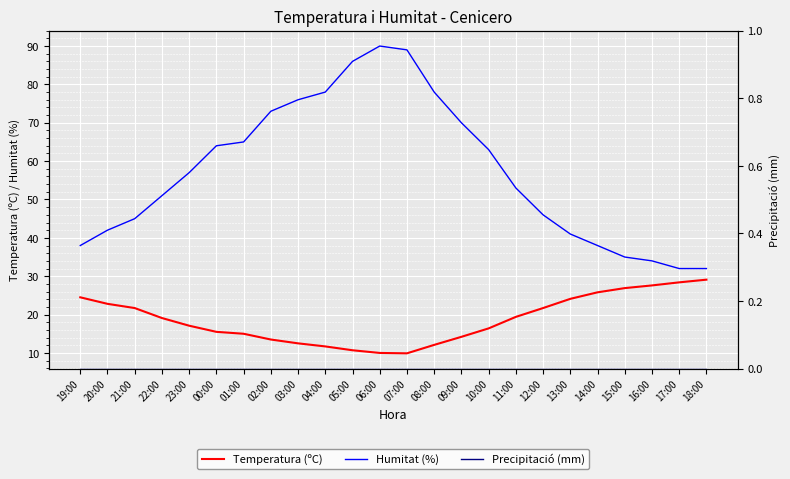

What position from the right is 20:00?

23